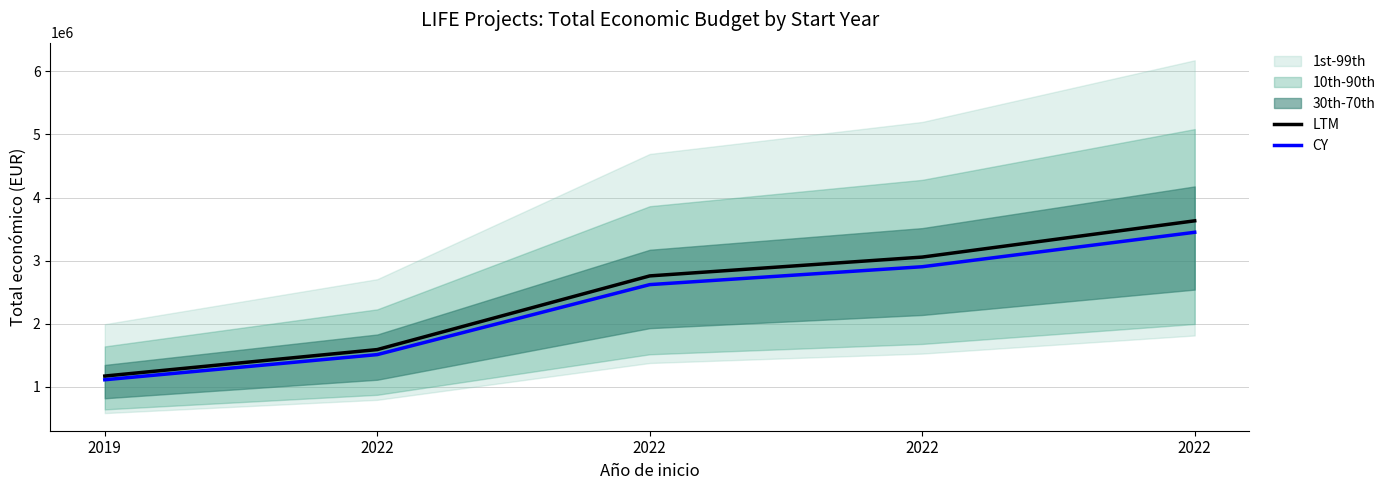

List the series in order of their peak value, lowest first.

CY, LTM